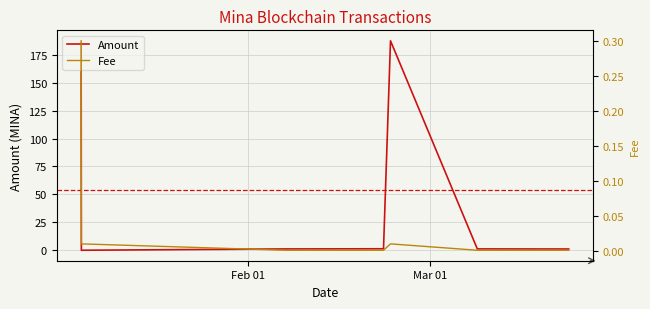

What is the maximum value for Amount?

187.5